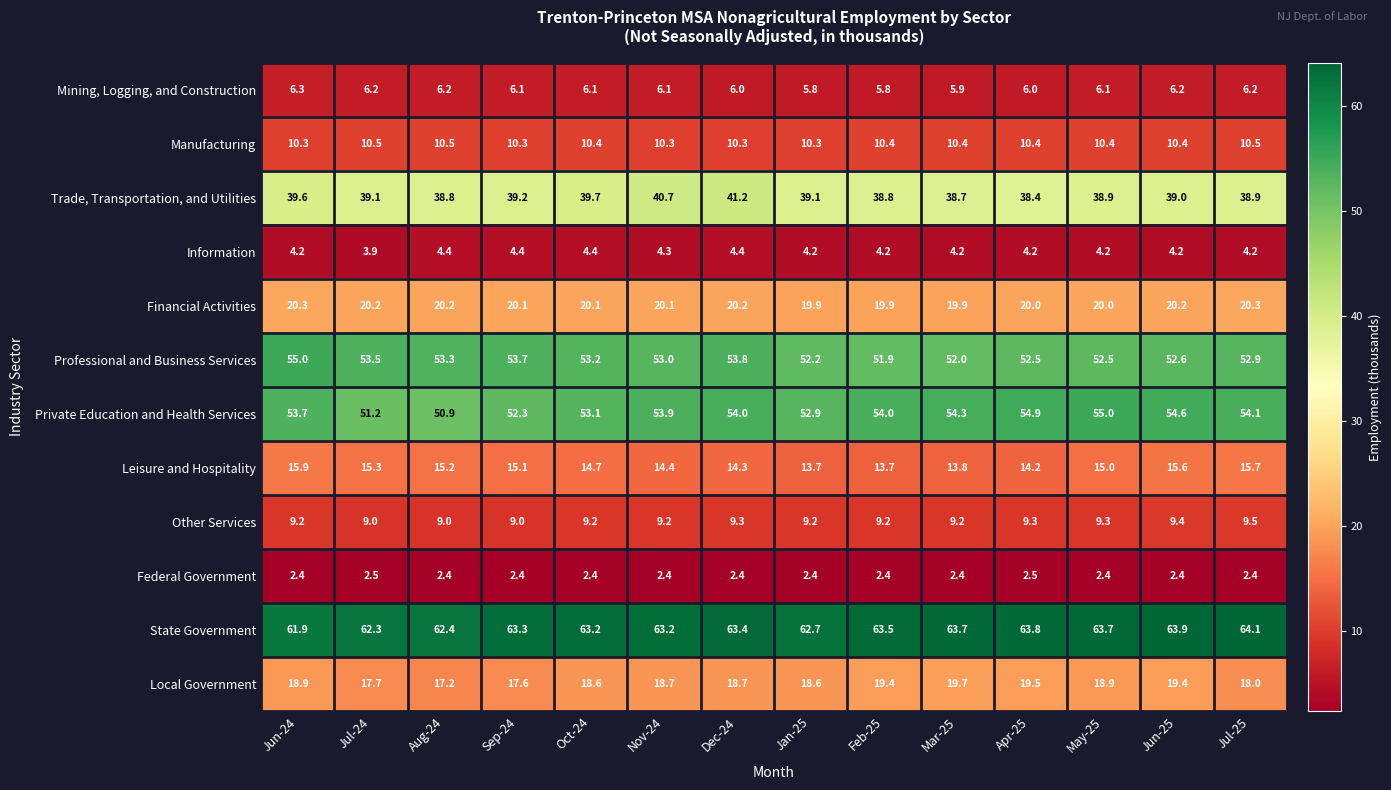

Which label corresponds to the largest value in the chart?

Jul-25